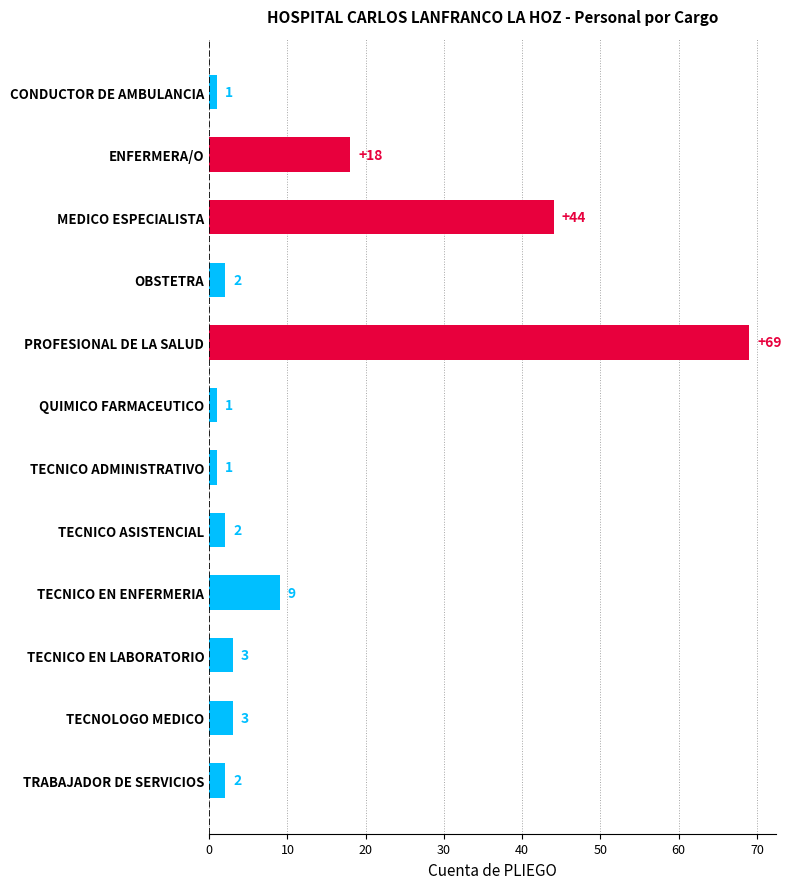

How many data points are less than 3?

6